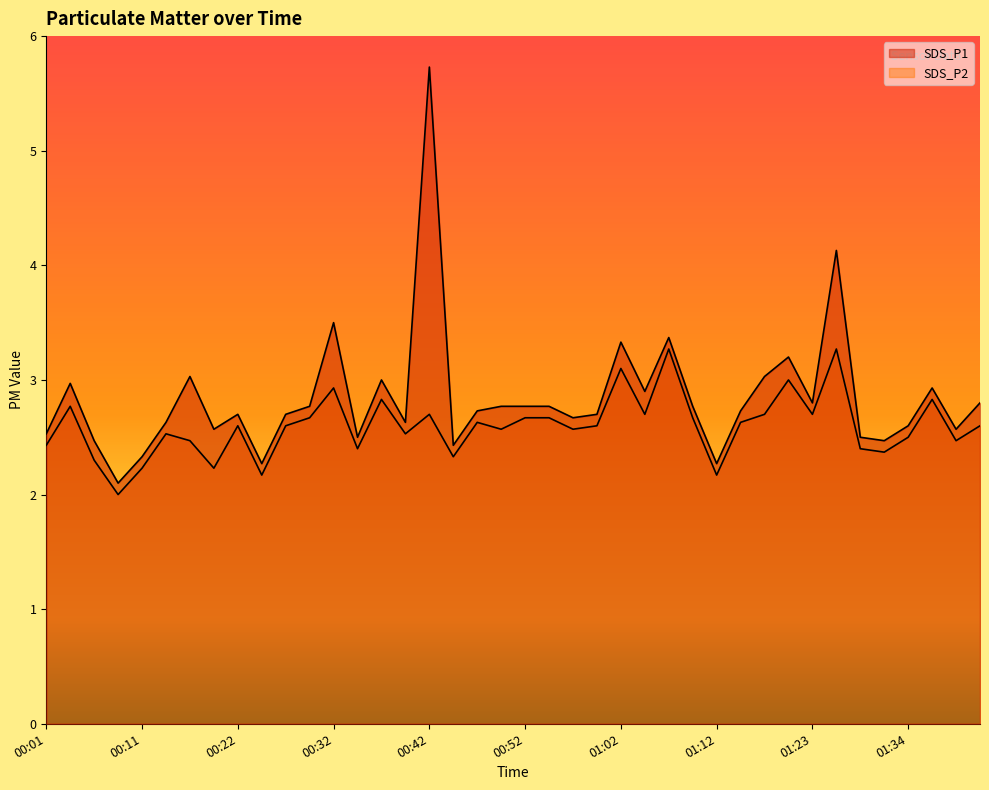

How many distinct data groups are displayed?

2